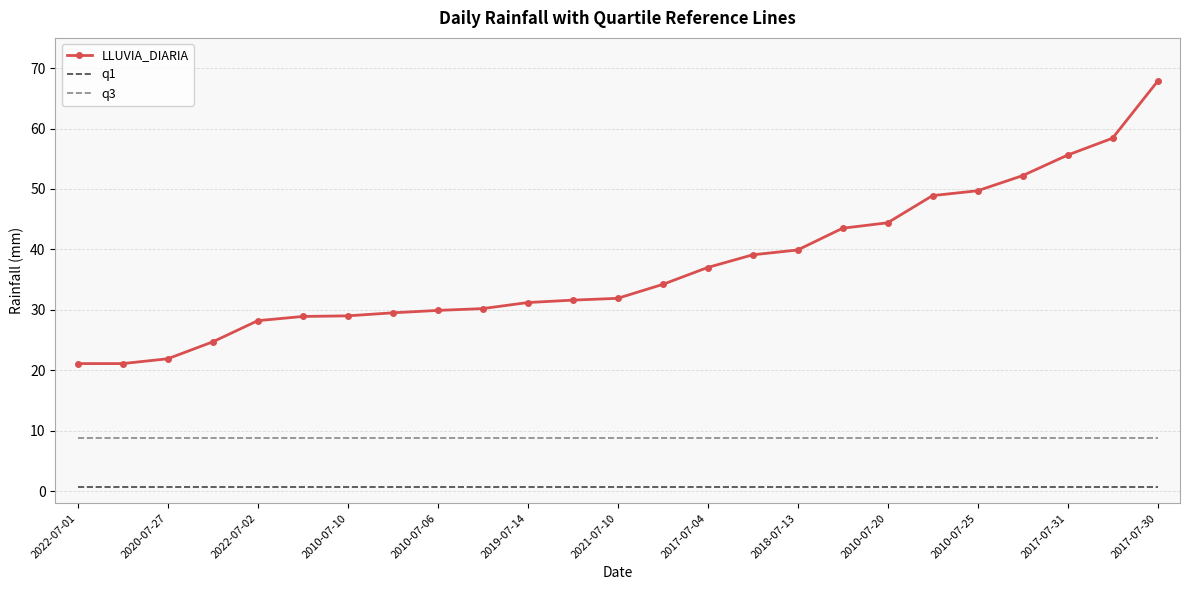

What is the maximum value shown in the chart?

67.8